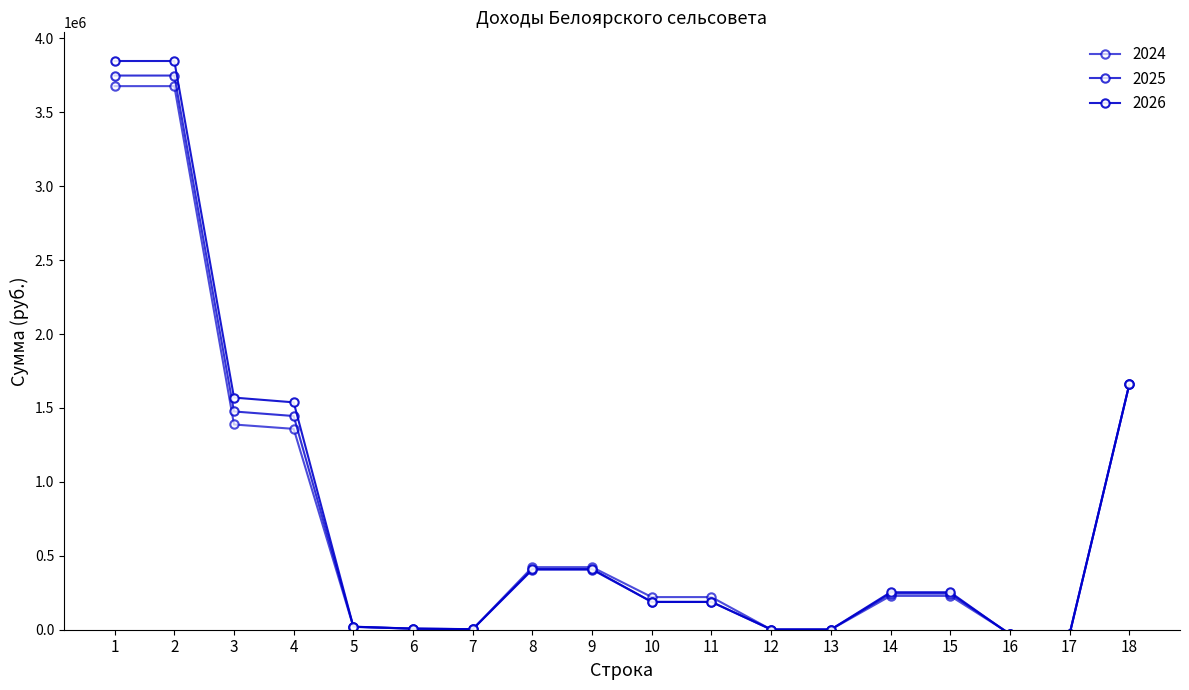

How many series are shown in this chart?

3